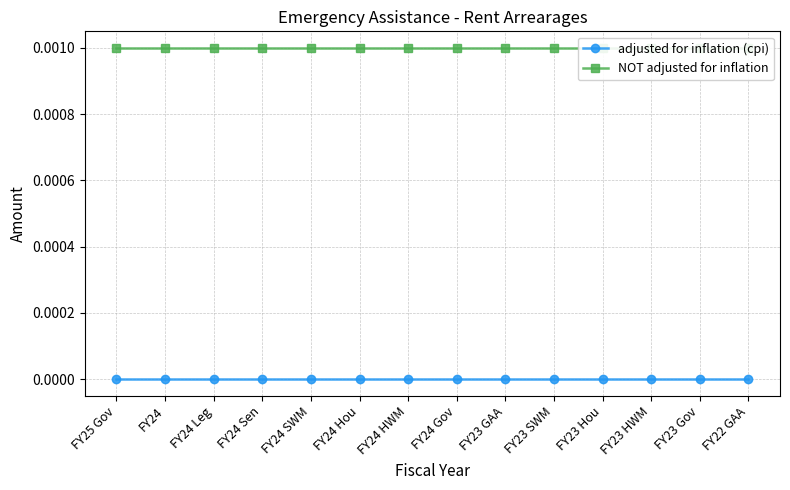

Which series changed the most between FY24 SWM and FY23 Gov?

adjusted for inflation (cpi)